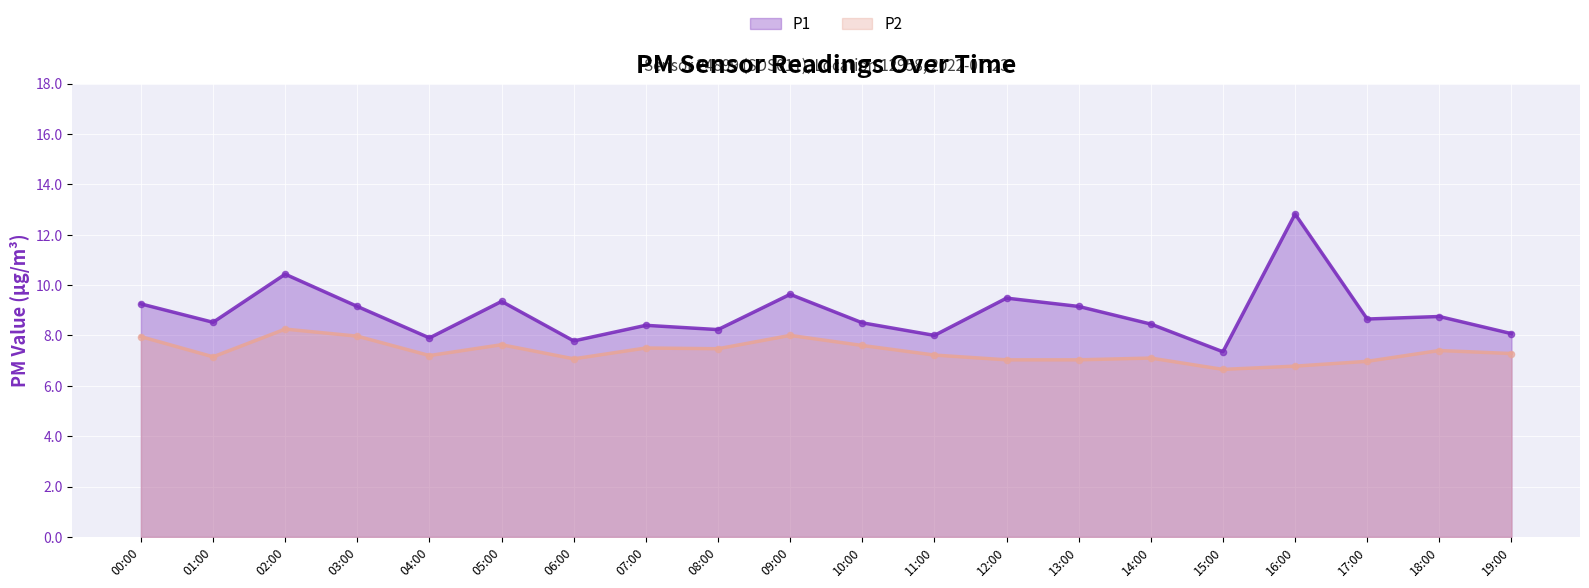

What is the total value across all series at 10:00?

16.1